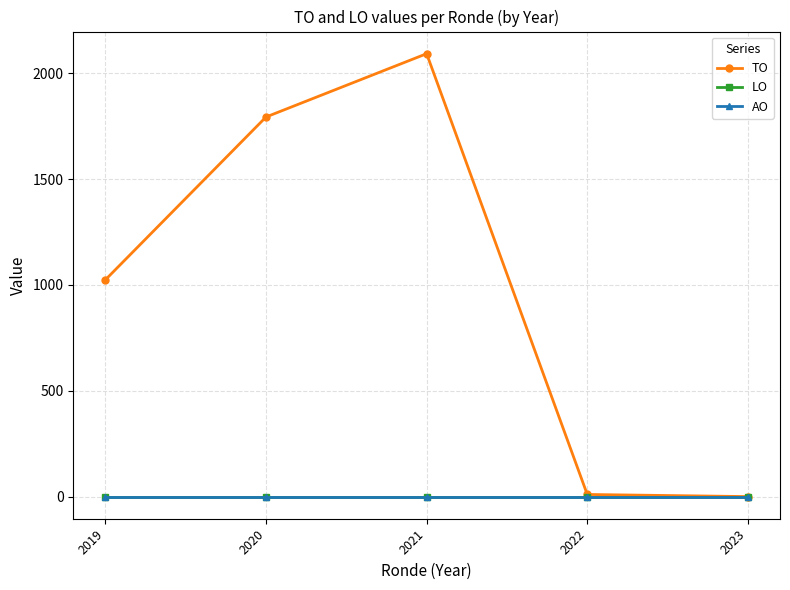

Is this an area chart (filled region under the line)?

No